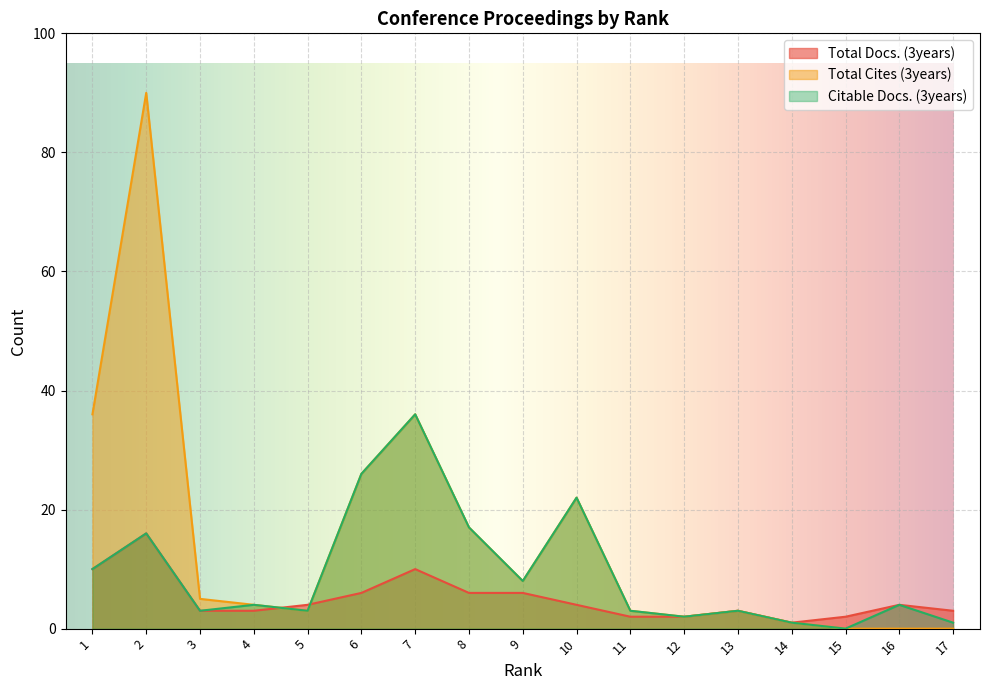

What is the spread (max minus min) of values at 7?

26